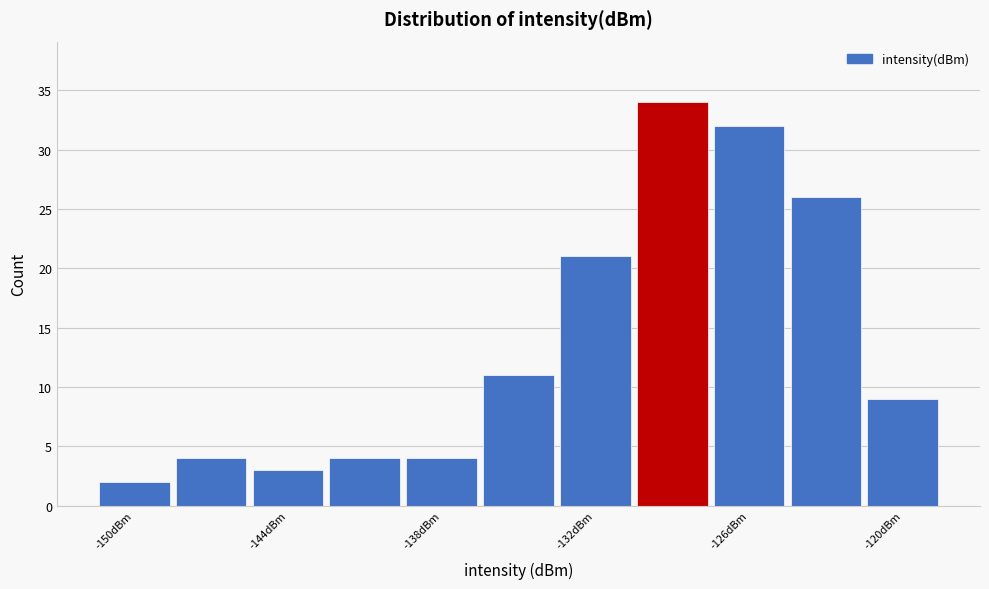

Around what value on the x-axis is the tallest bar? Give the approximate position of its centre, as read against the axis.

-129